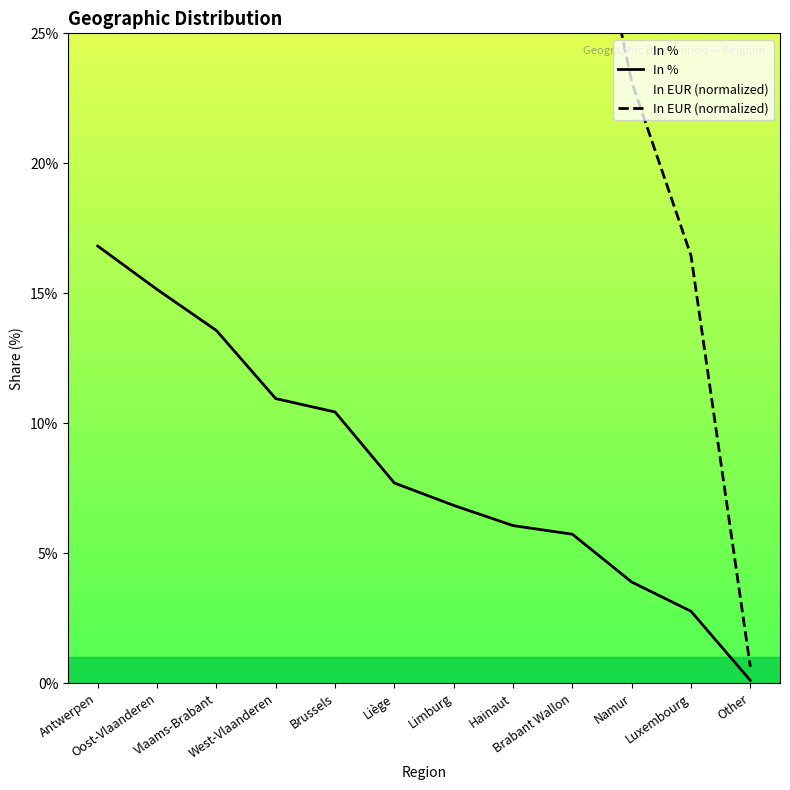

How many lines are shown in the chart?

2